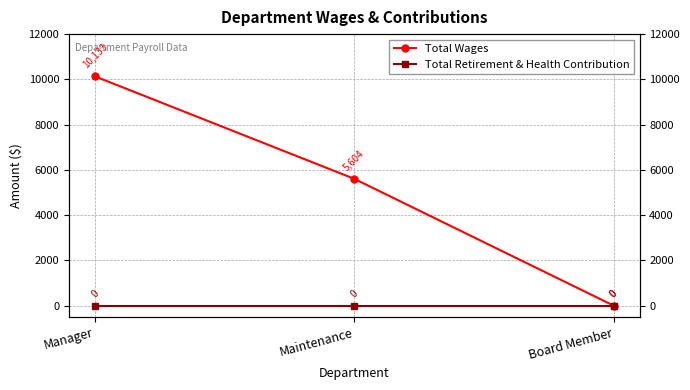

Read the Total Wages value at Manager.

10133